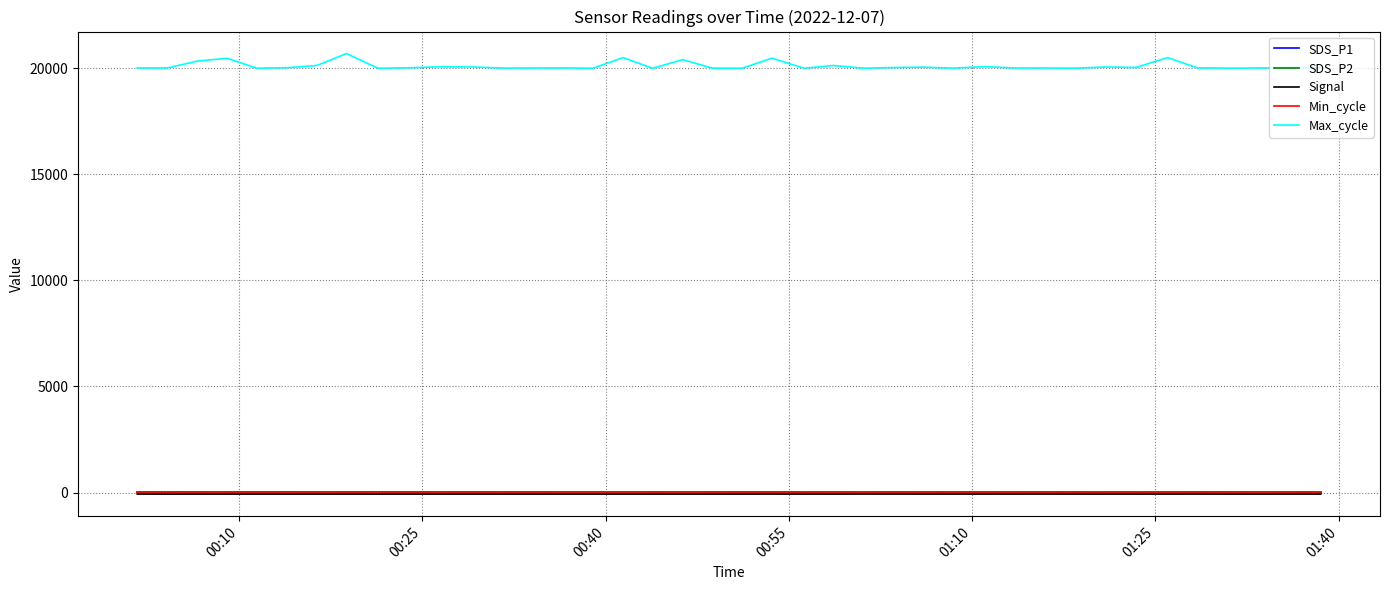

What is the maximum value shown in the chart?

20685.0